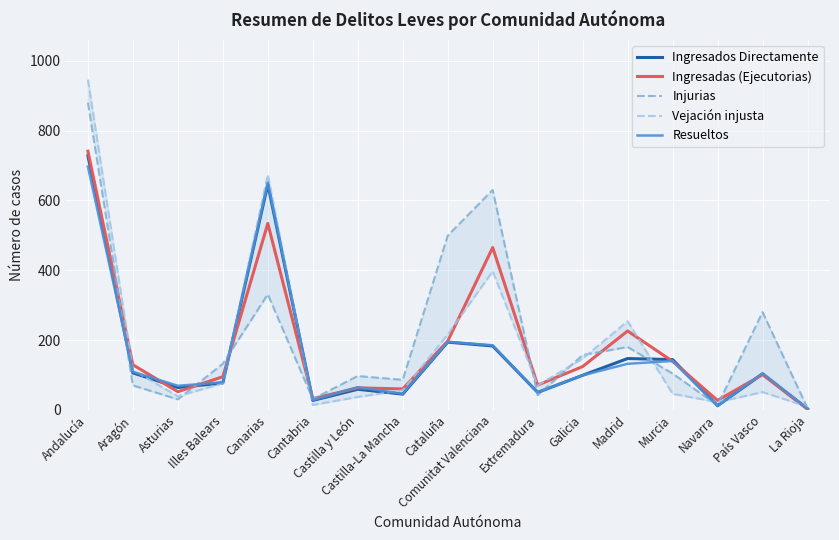

The value of Ingresados Directamente at Andalucía is 728. True or false?

True